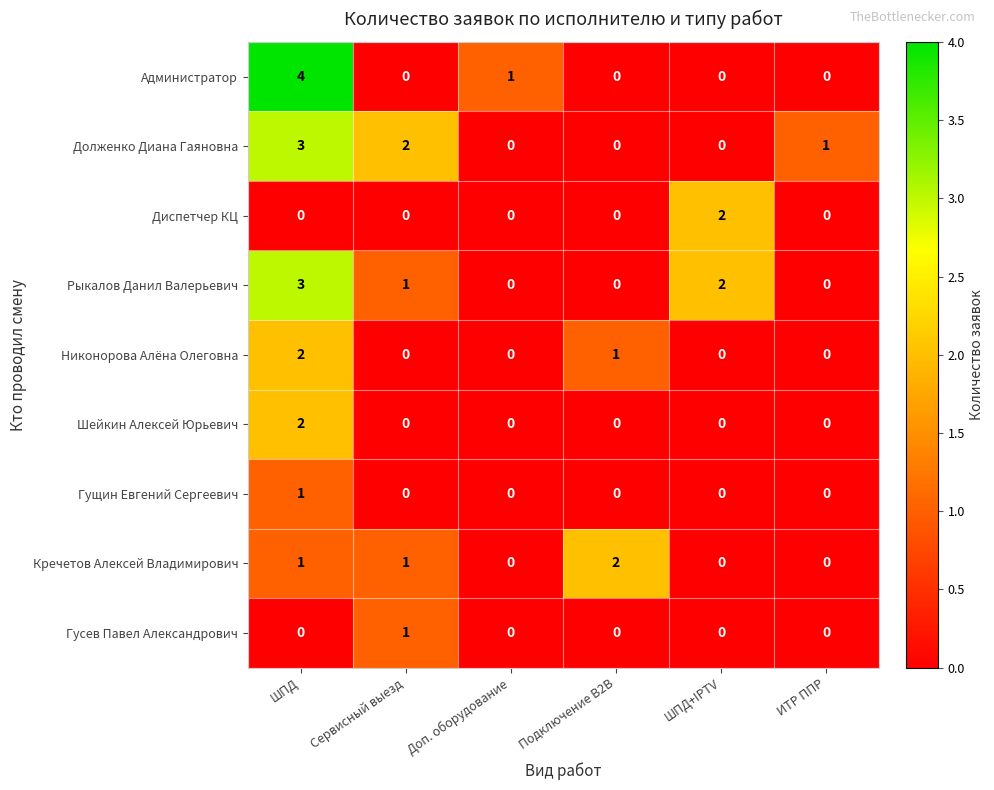

Count the number of data series in this chart.

9